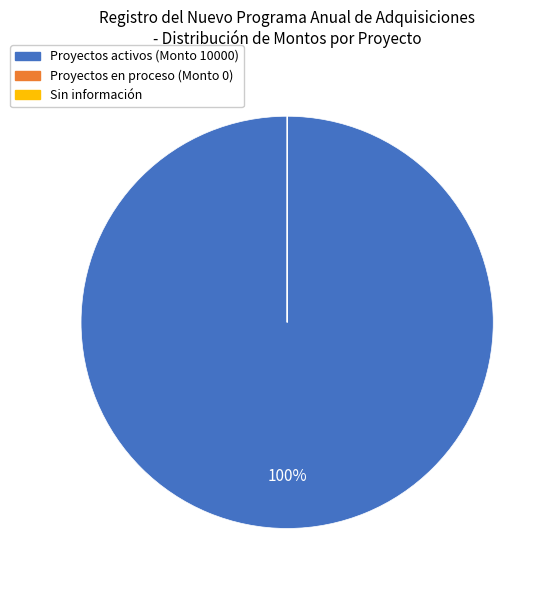

To the nearest percent, what is the average slice percentage?

33%